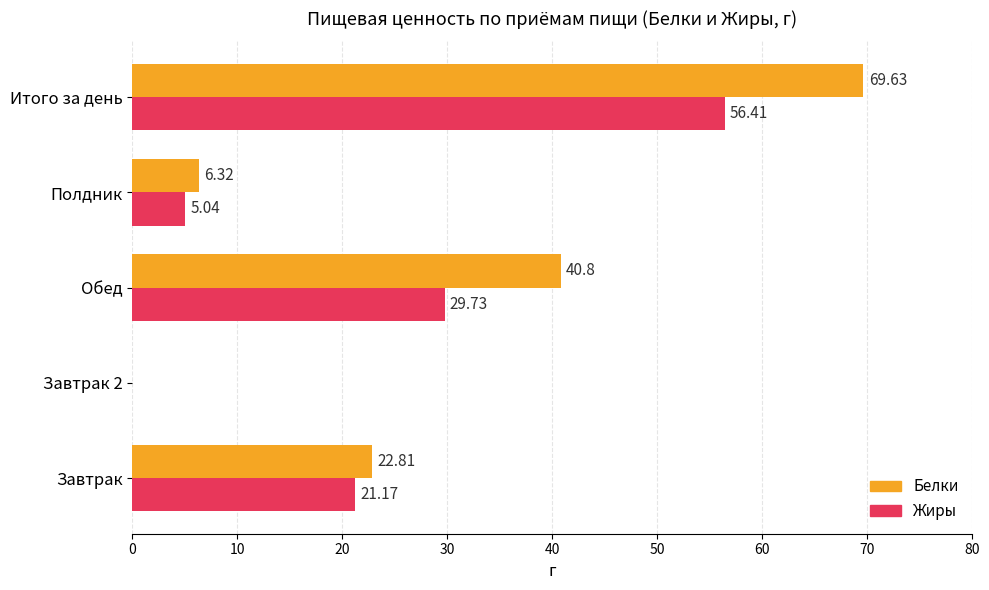

What is the average value of the Жиры series?

22.5